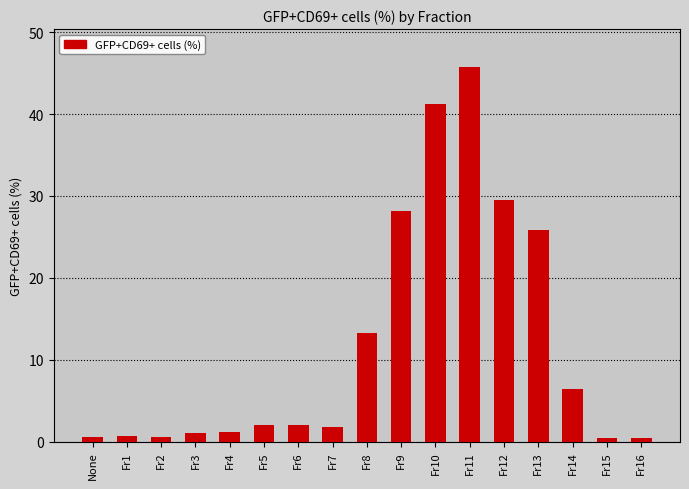

What is the maximum value shown in the chart?

45.8